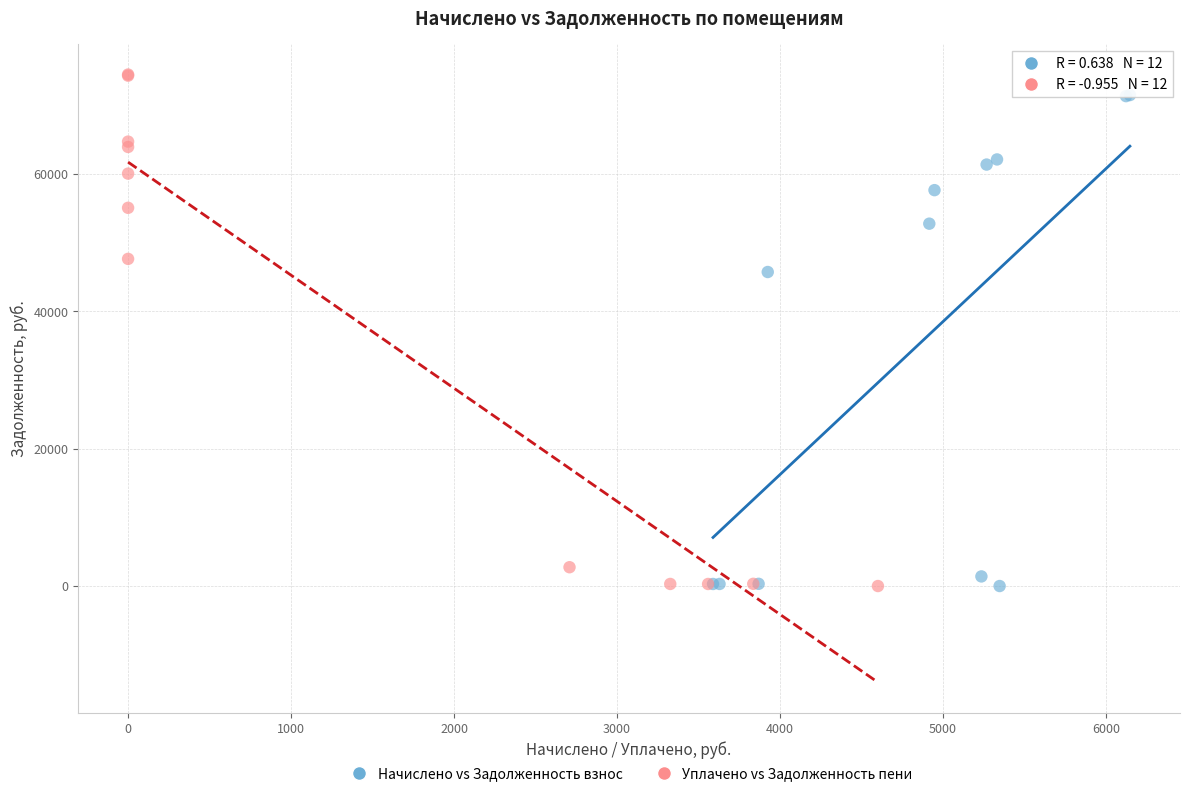

Which series contains the highest Y value?

Уплачено vs Задолженность пени